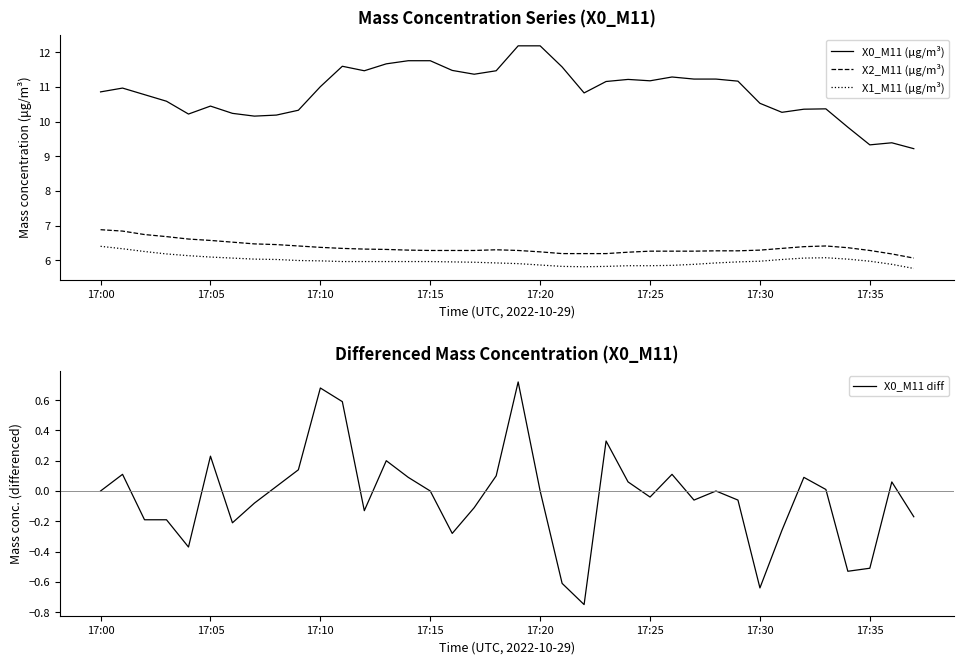

What is the maximum value for X0_M11 (μg/m³)?

12.2